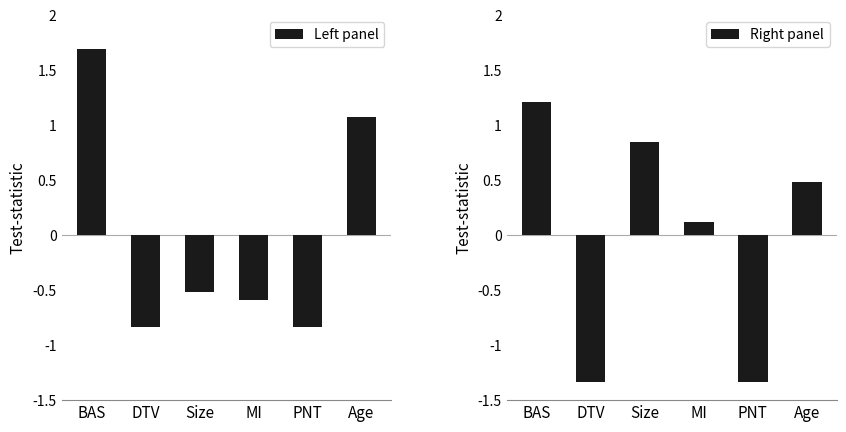

The value of Right panel at MI is 0.1. True or false?

True